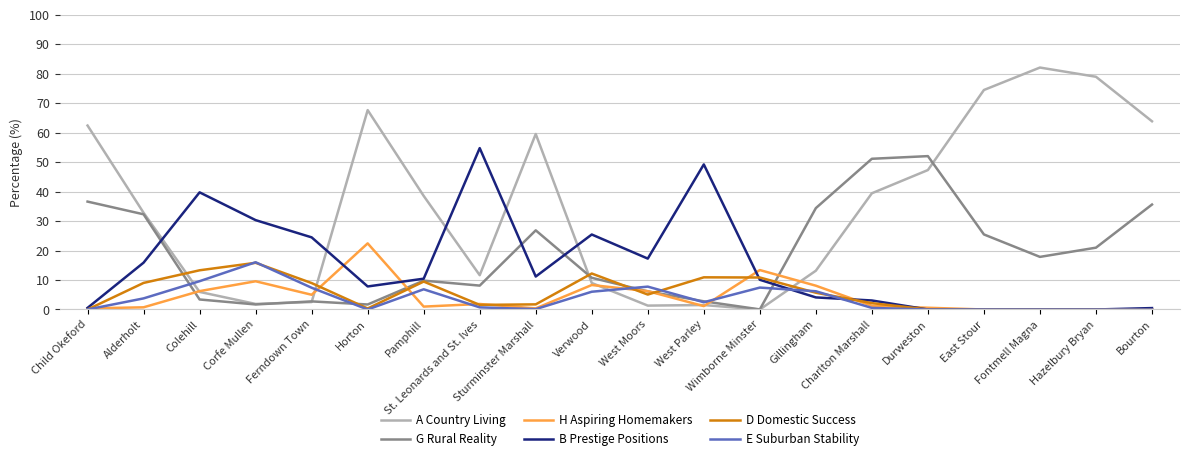

The value of E Suburban Stability at East Stour is -5.7. True or false?

False